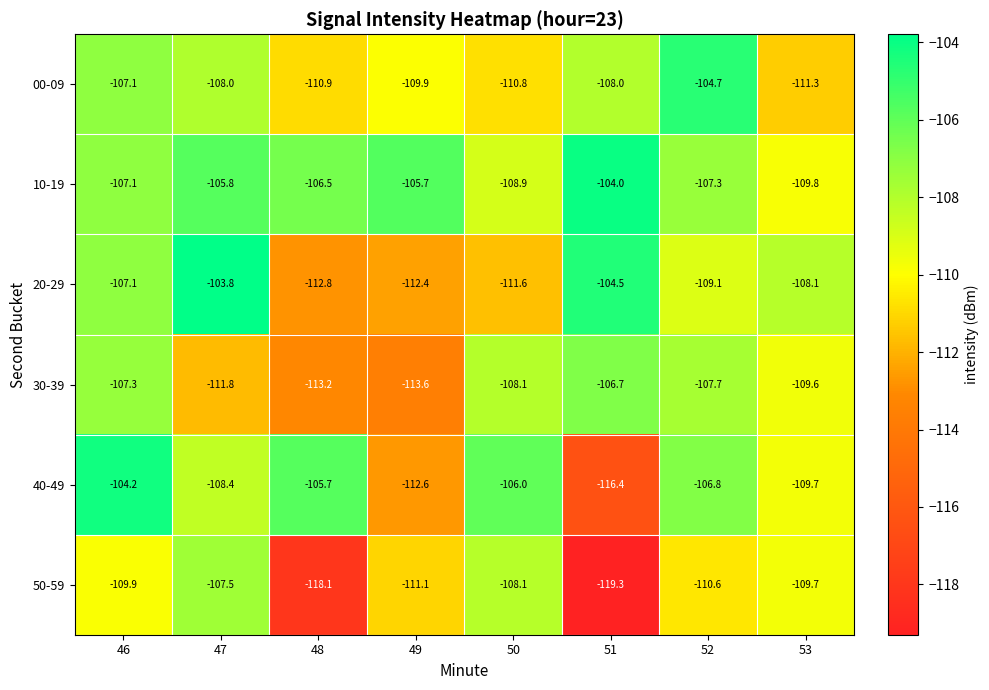

True or false: 10-19 has a value of -105.8 at 47.

True